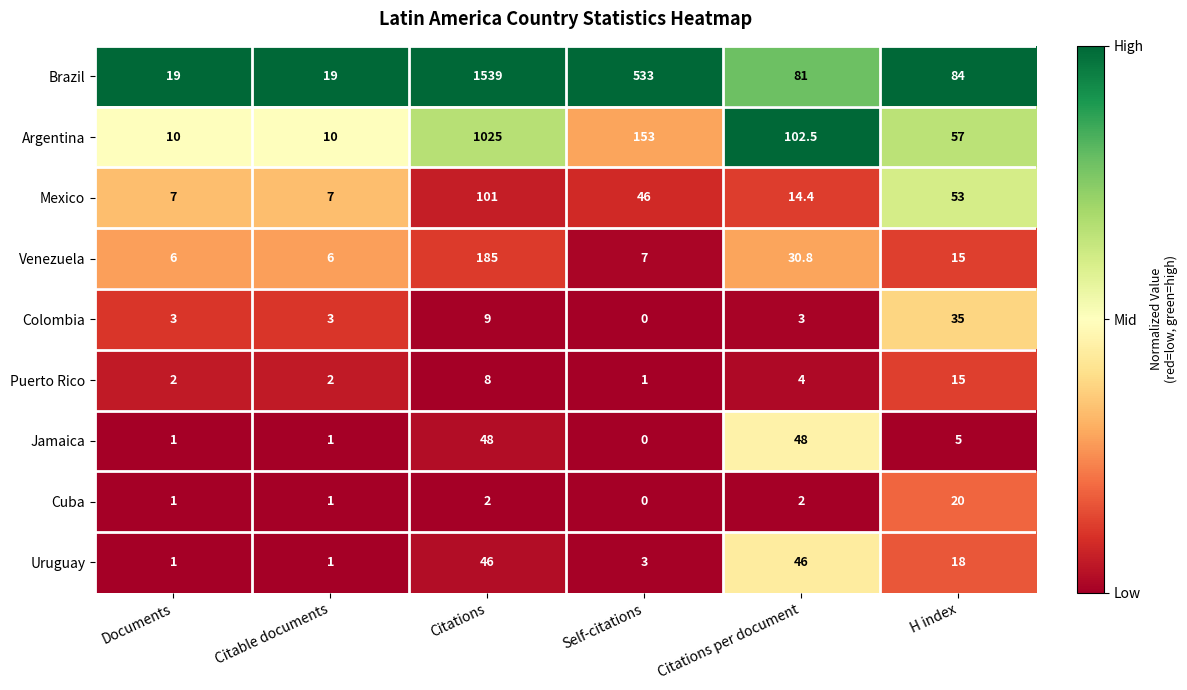

Rank the series by their maximum value, from lowest to highest.

Puerto Rico, Cuba, Colombia, Uruguay, Jamaica, Mexico, Venezuela, Argentina, Brazil